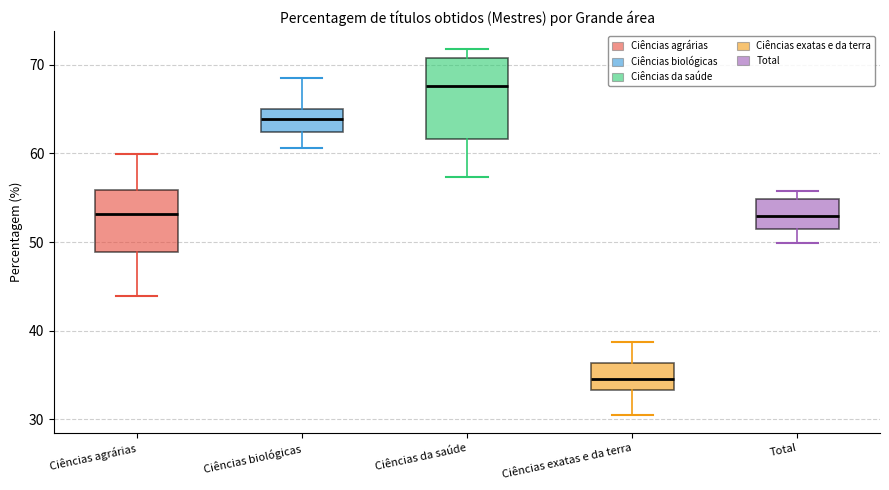

Where does the median line of the box for Ciências da saúde sit on the y-axis? The values are not printed on the chart, so give them approximately, as read against the axis.

68